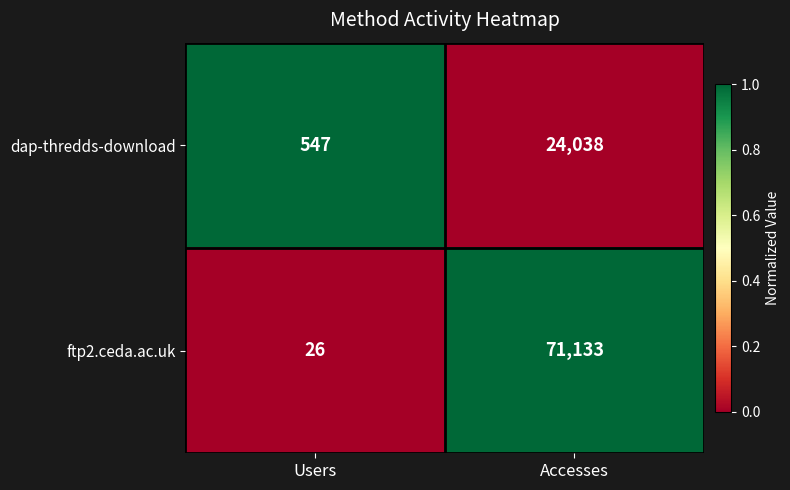

What is the spread (max minus min) of values at Users?

521